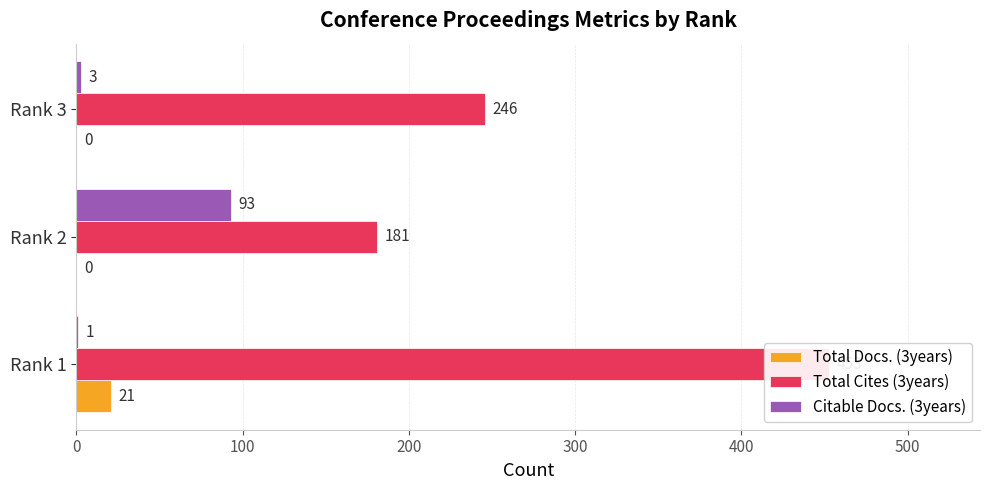

The Total Docs. (3years) series shows 21 at Rank 1. True or false?

True